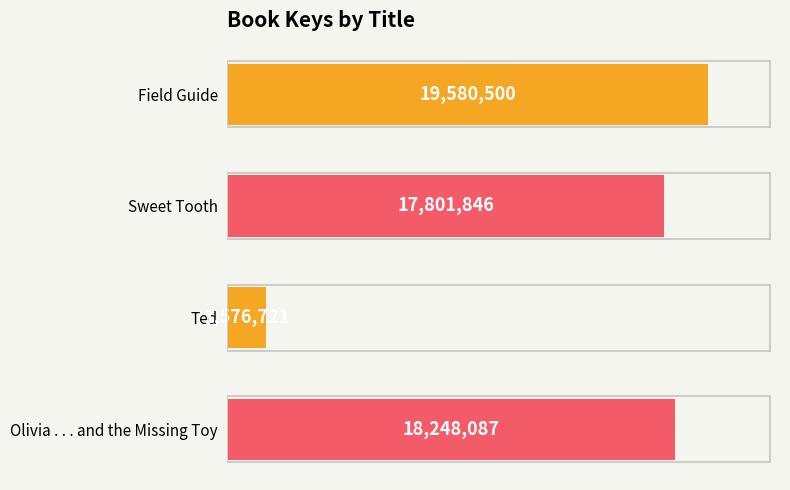

Are the bars horizontal?

Yes